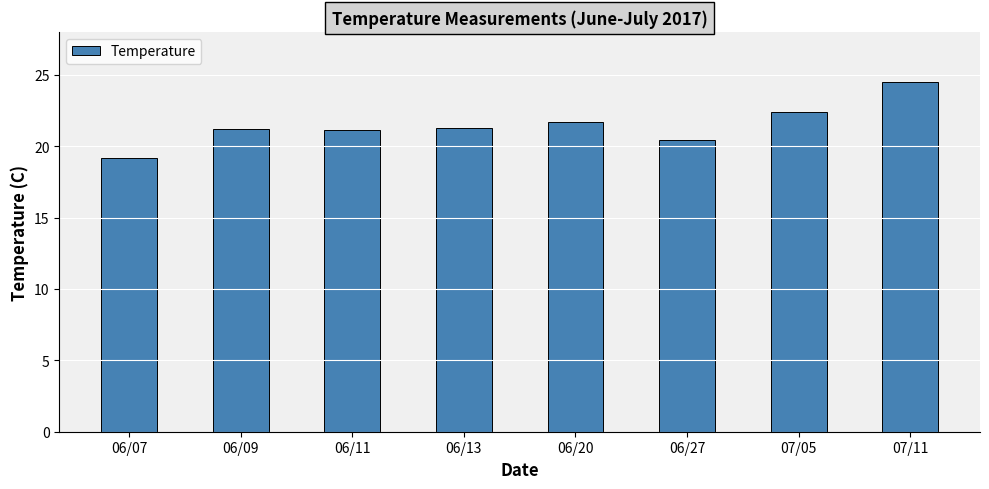

What is the difference between the second highest and second lowest values?

2.0